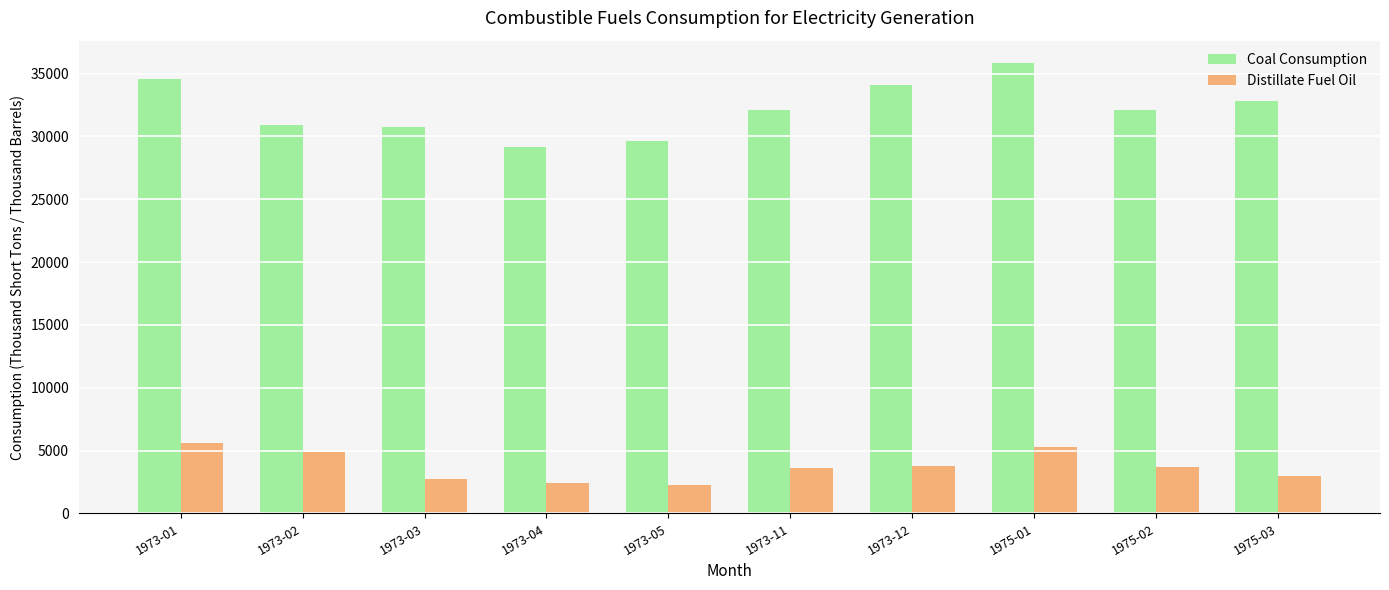

Which series has the largest total across all categories?

Coal Consumption